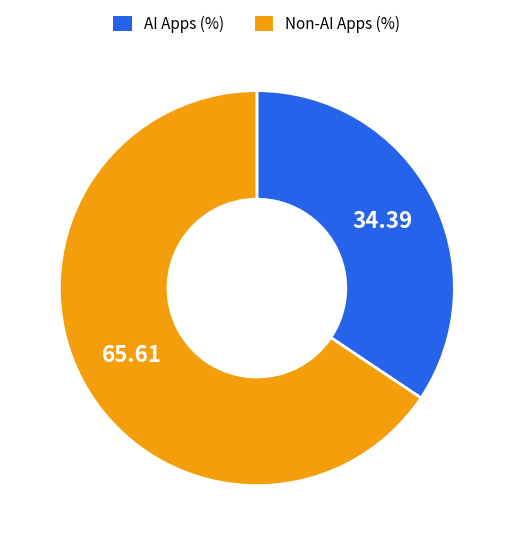

Rank the categories by value from highest to lowest.

Non-AI Apps (%), AI Apps (%)